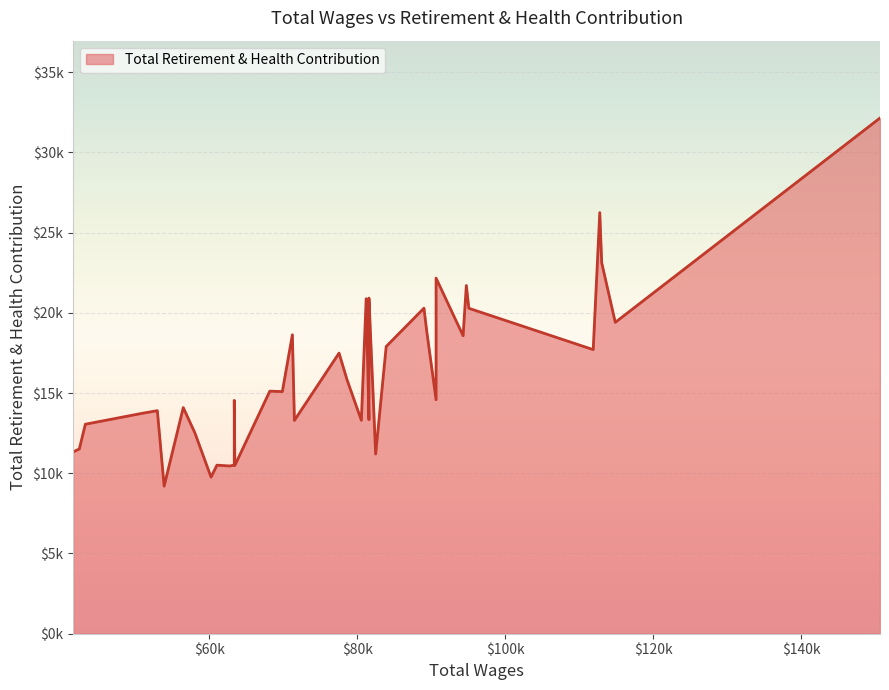

Count the number of data series in this chart.

1